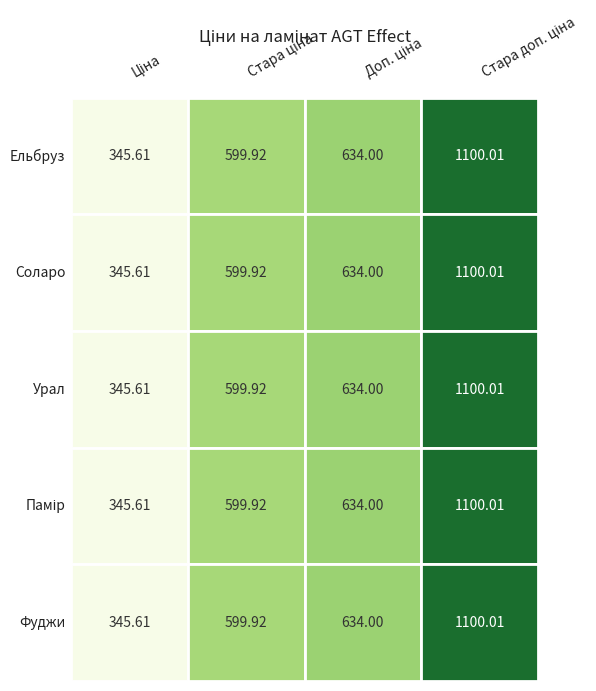

Read the Ламінат AGT Effect PRK907 - Урал value at 3.

1100.0